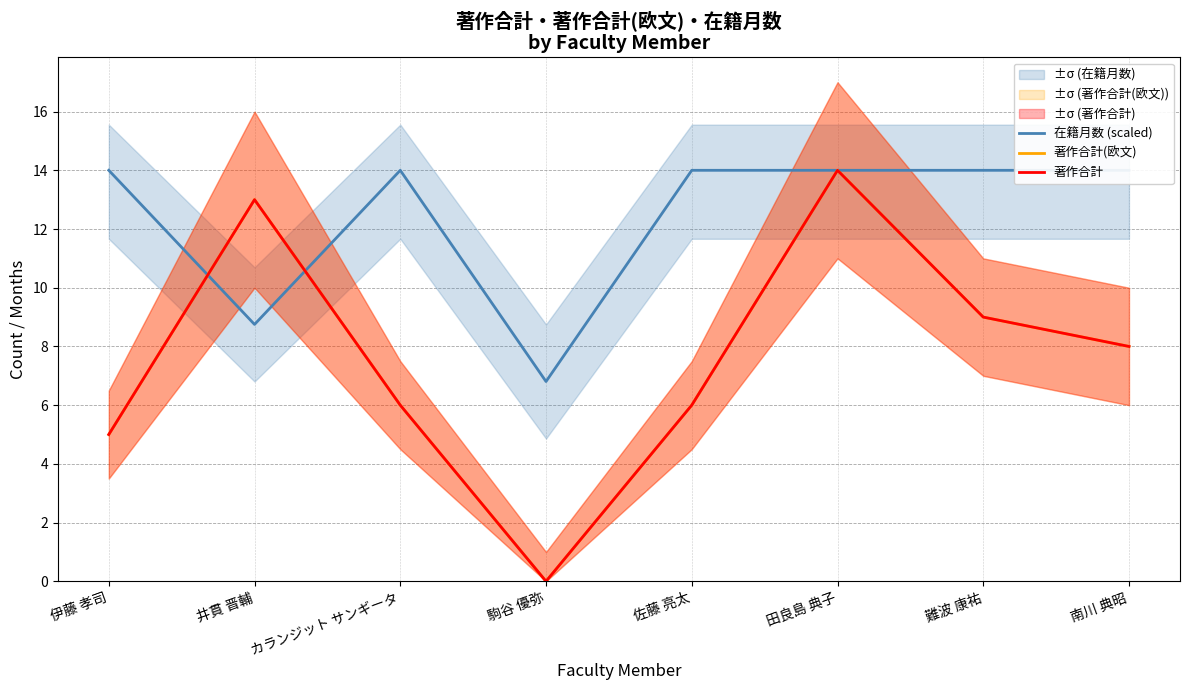

Between 井貫 晋輔 and 駒谷 優弥, which series saw the biggest shift?

著作合計(欧文)